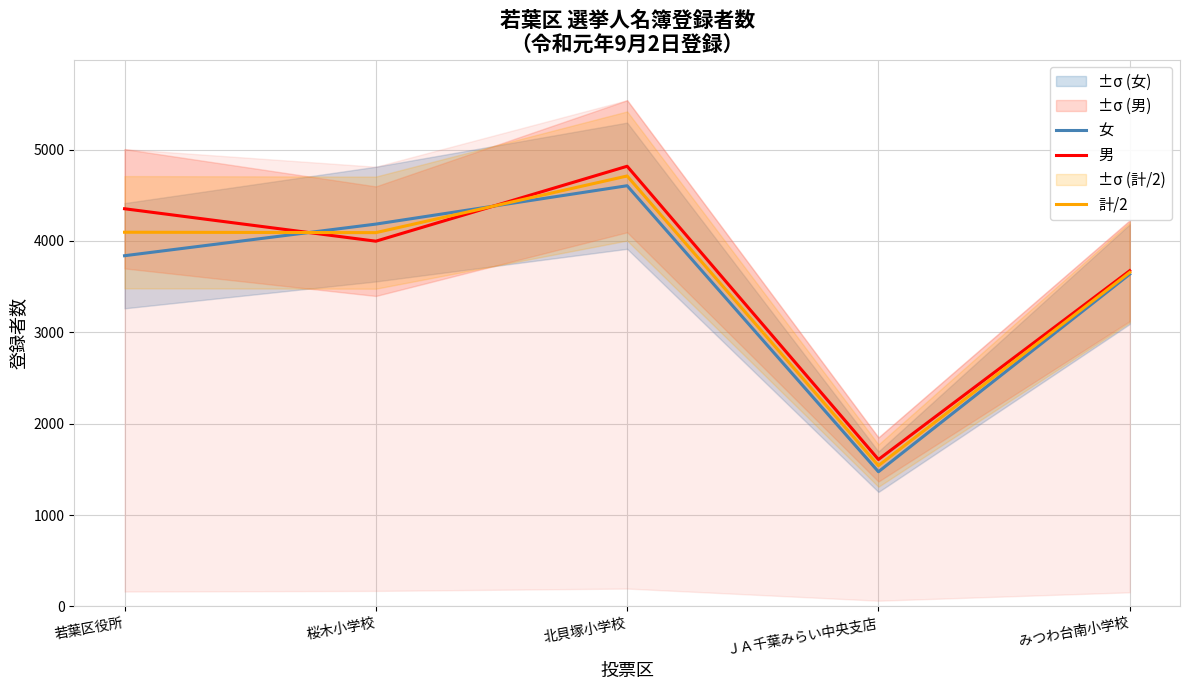

What position from the left is ＪＡ千葉みらい中央支店?

4